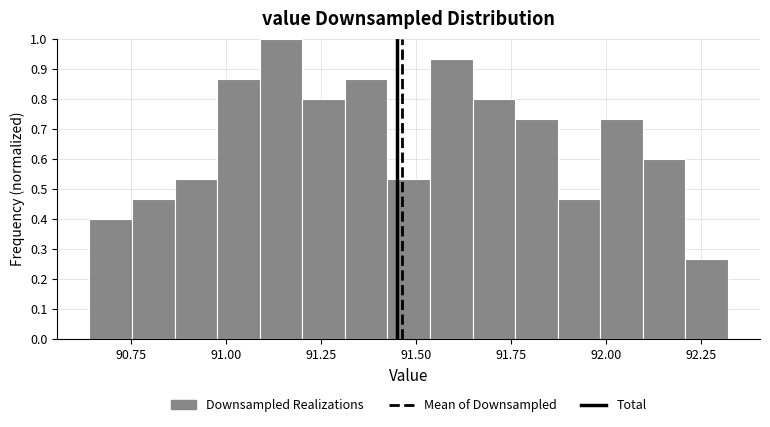

Around what value on the x-axis is the tallest bar? Give the approximate position of its centre, as read against the axis.

91.15